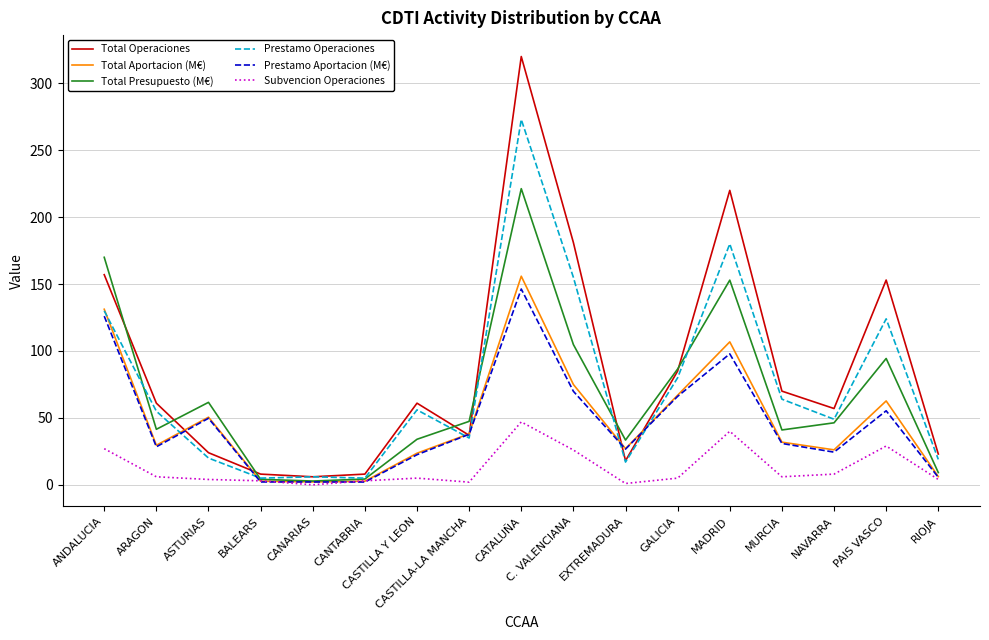

True or false: Total Operaciones has a value of 24.0 at ASTURIAS.

True